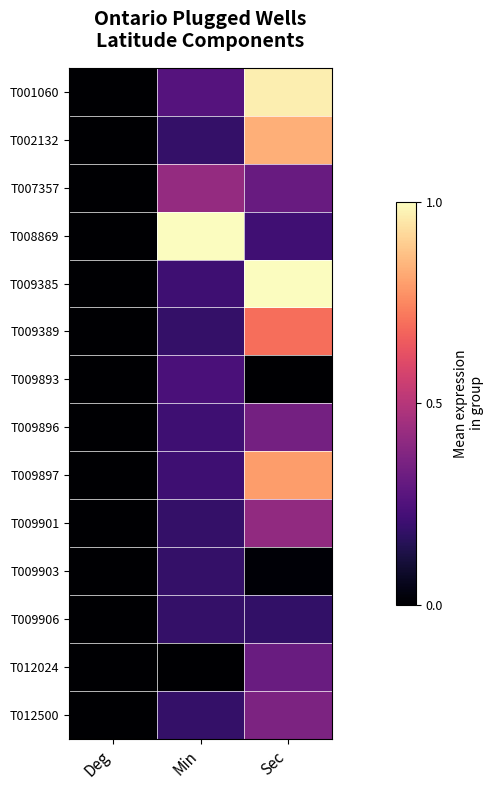

What is the total value across all series at Min?

3.7